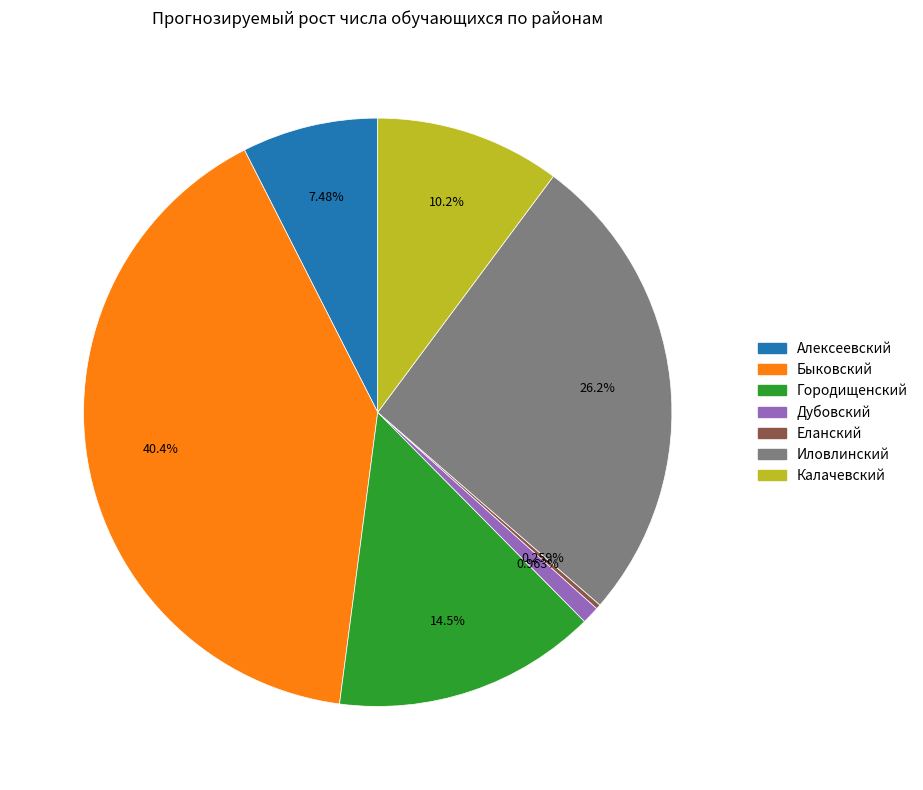

Does any single category account for the majority?

No